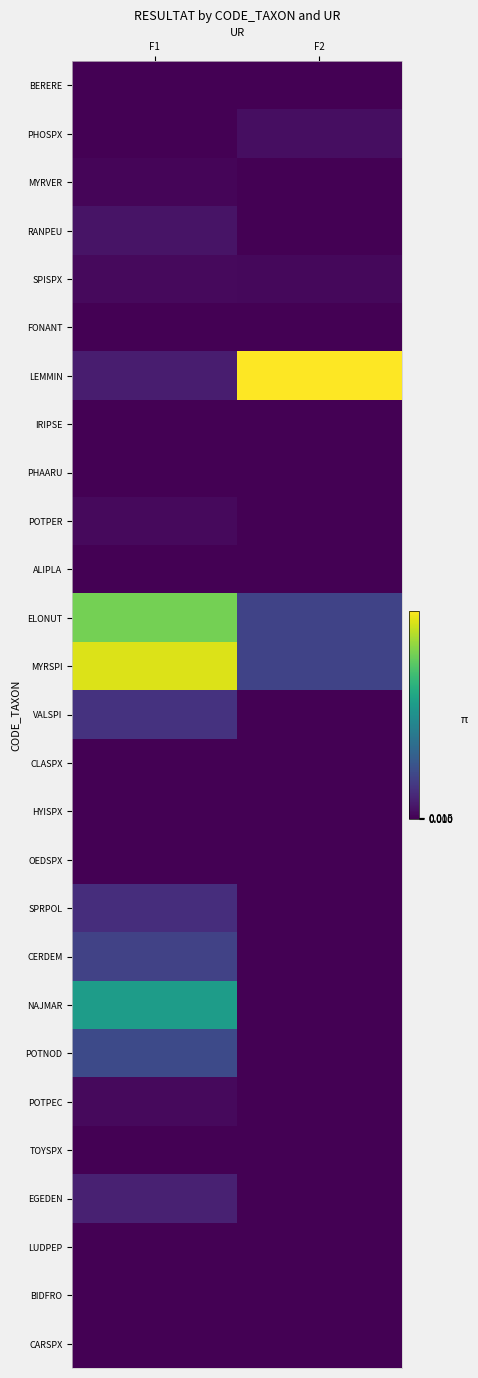

Which series has the largest total across all categories?

MYRSPI